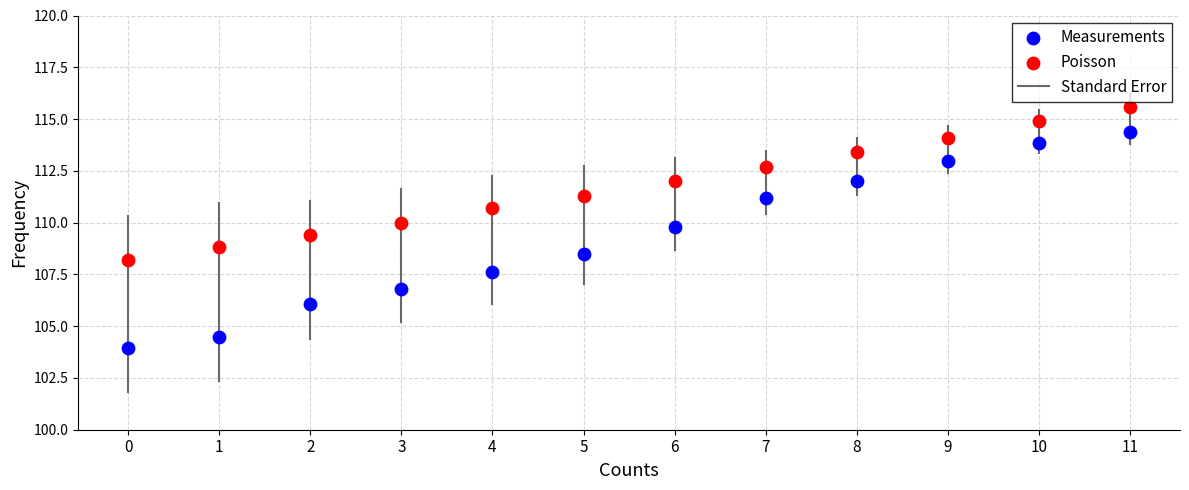

Which series reaches the minimum Y coordinate?

Measurements